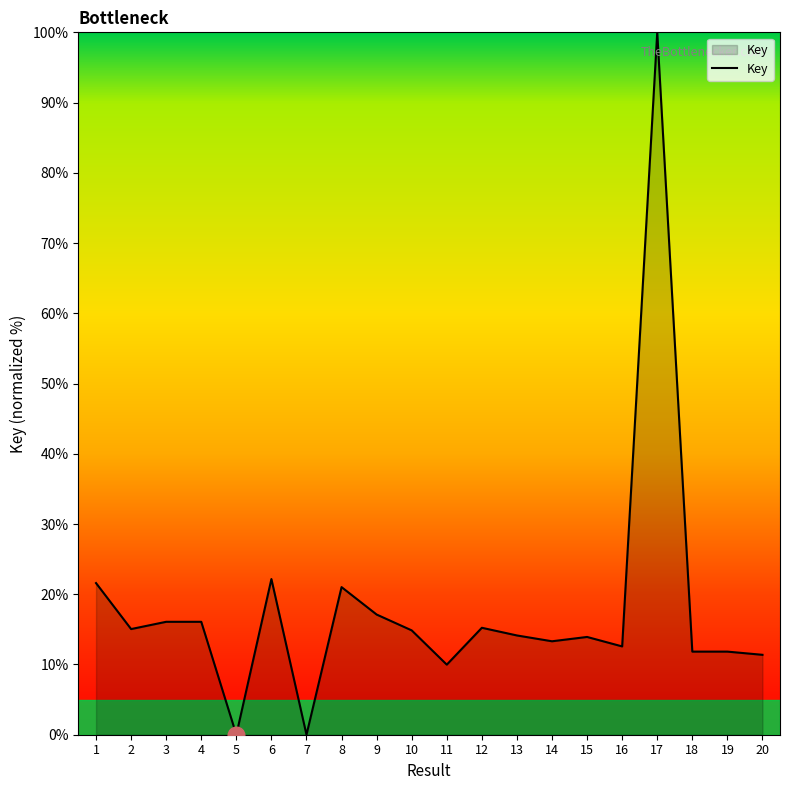

What is the change in value from 2 to 20?

-3.7